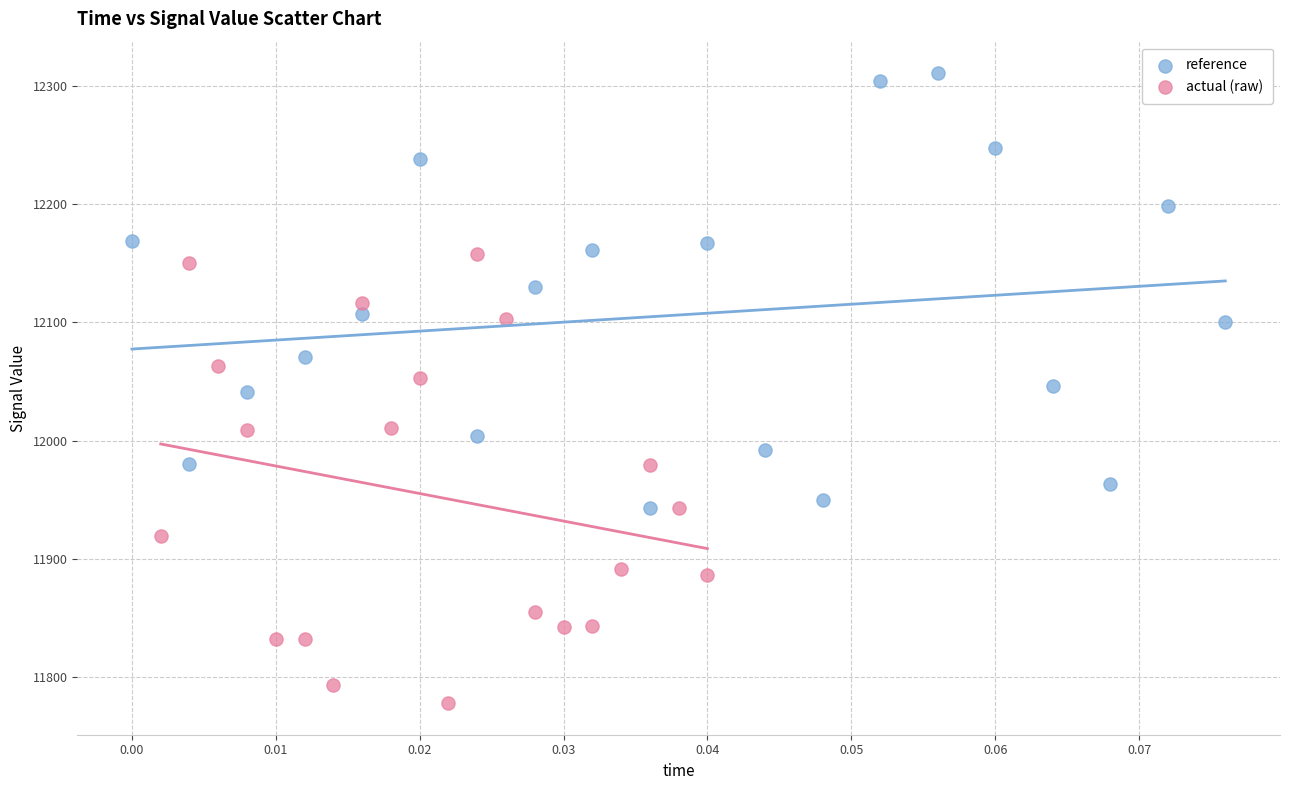

Which series has the largest Y range (max minus min)?

actual (raw)